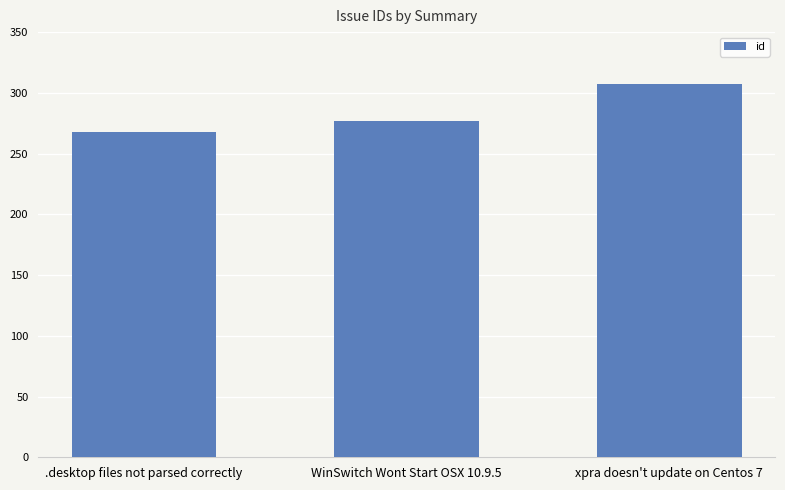

Reading left to right, what are all the values shown in this chart?

.desktop files not parsed correctly=268	WinSwitch Wont Start OSX 10.9.5=277	xpra doesn't update on Centos 7=307